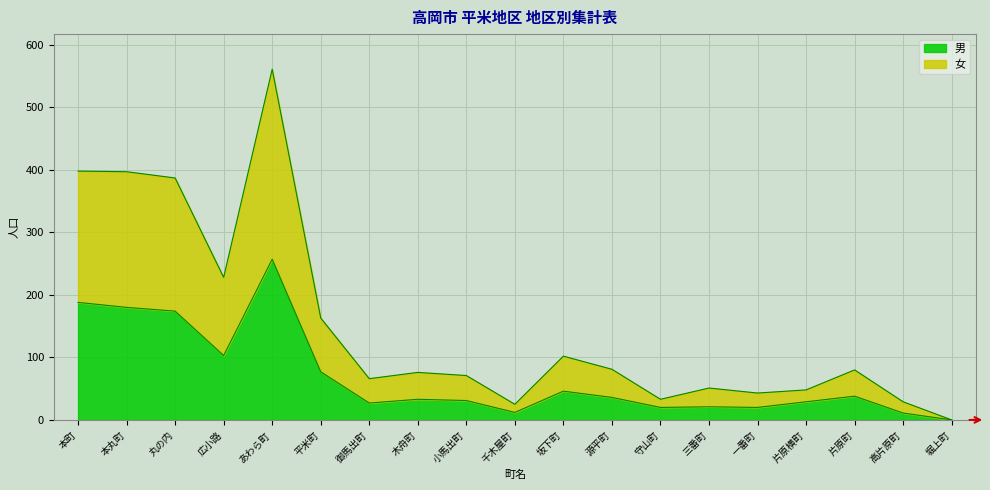

Reading left to right, extract all data points from this chart.

男: 本町=188	本丸町=180	丸の内=174	広小路=103	あわら町=257	平米町=77	御馬出町=27	木舟町=33	小馬出町=31	千木屋町=12	坂下町=46	源平町=36	守山町=20	三番町=21	一番町=20	片原横町=29	片原町=38	高片原町=11	堀上町=0
女: 本町=398	本丸町=397	丸の内=387	広小路=228	あわら町=561	平米町=163	御馬出町=66	木舟町=76	小馬出町=71	千木屋町=25	坂下町=102	源平町=81	守山町=33	三番町=51	一番町=43	片原横町=48	片原町=80	高片原町=29	堀上町=0